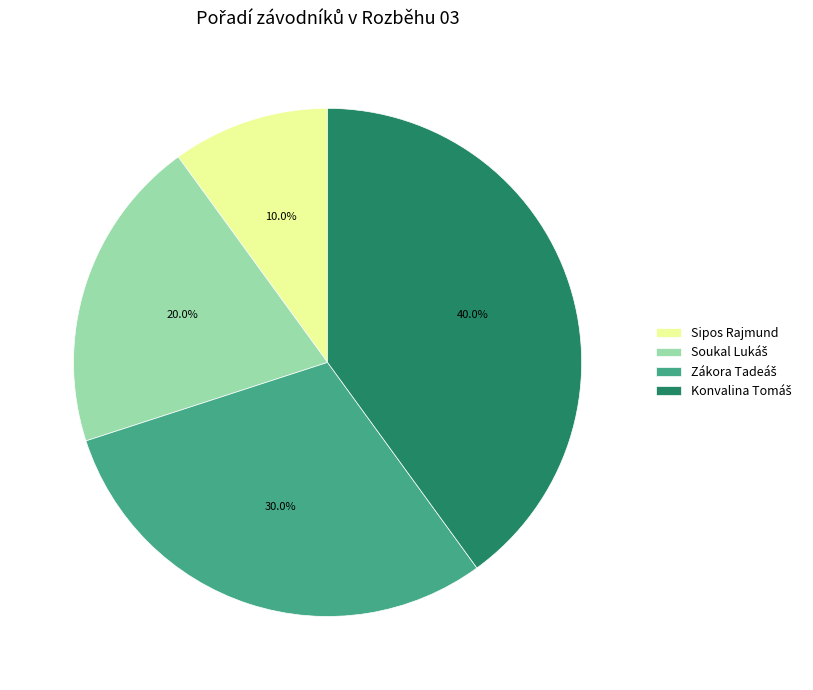

Is there any slice that represents more than half of the pie?

No